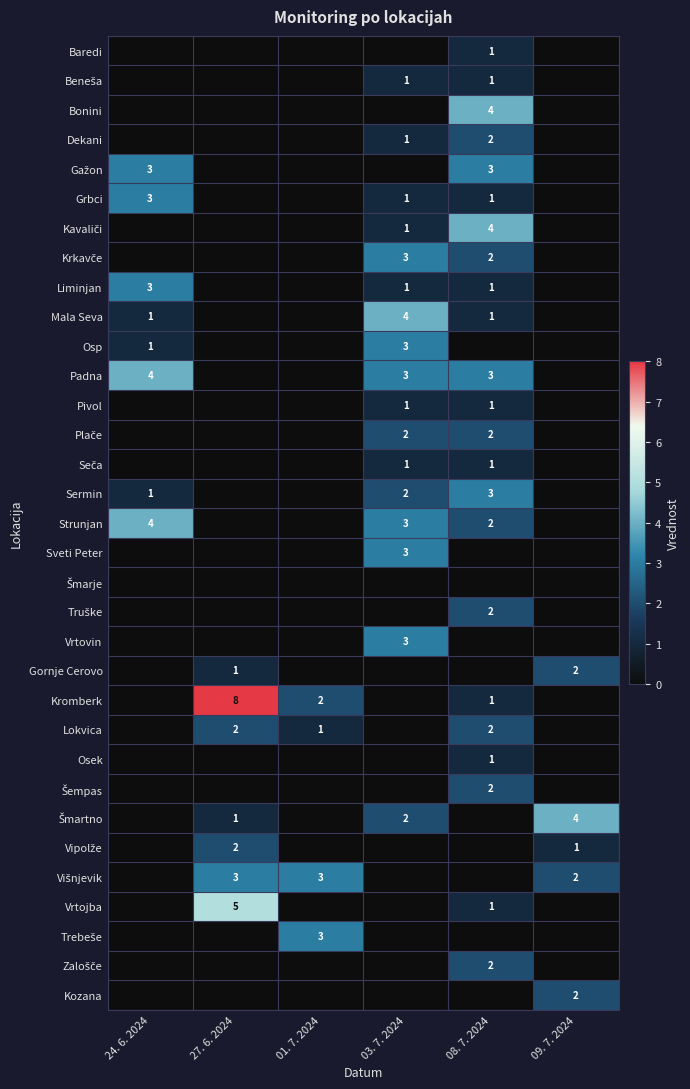

The Vrtovin series shows 3 at 03. 7. 2024. True or false?

True